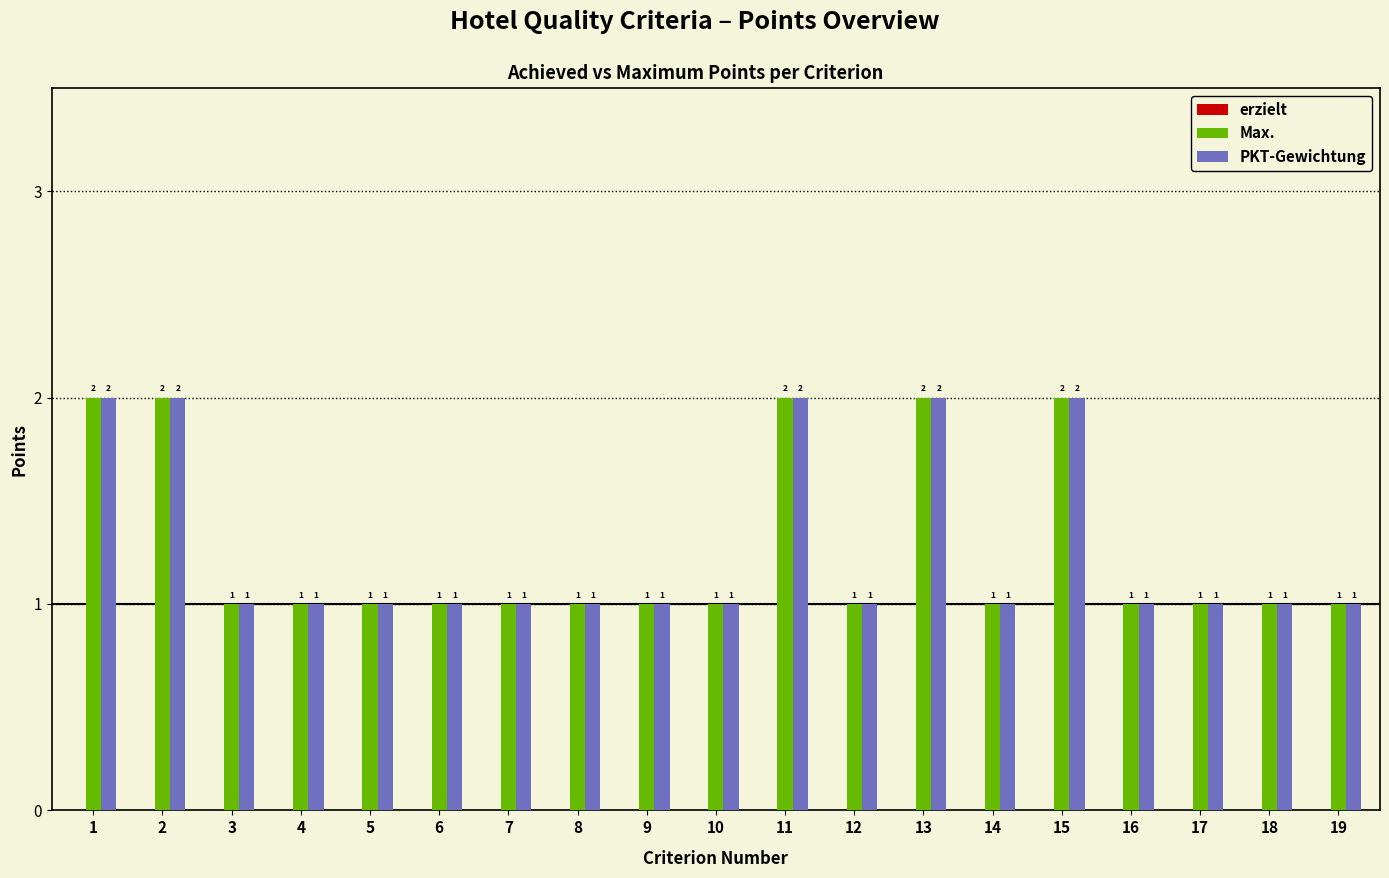

What is the approximate value of Max. at 6?

1